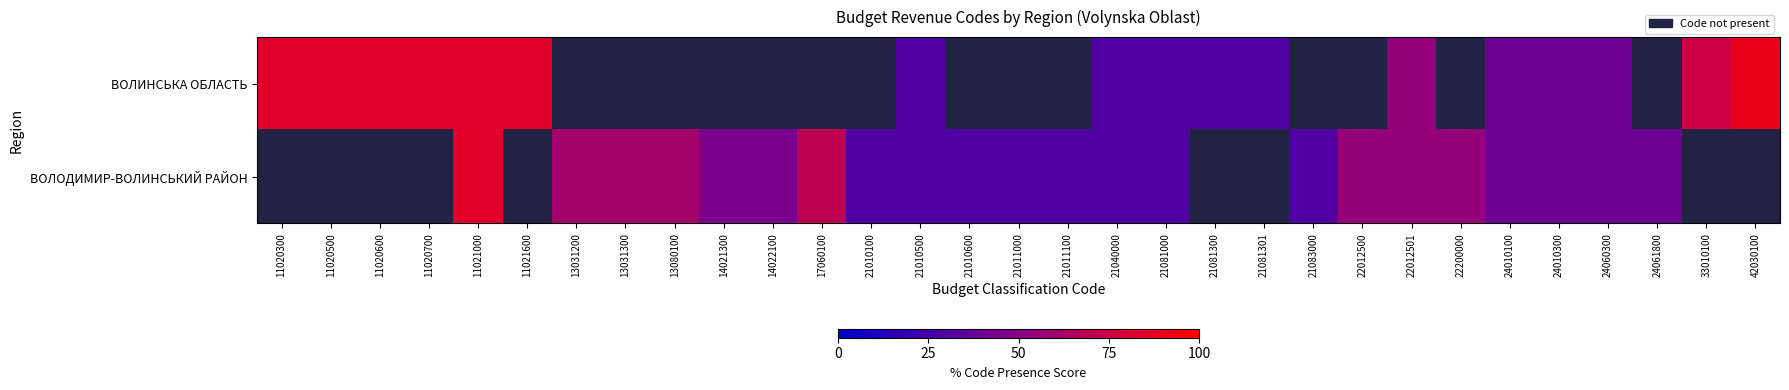

At which category is the sum across all series the highest?

11021000